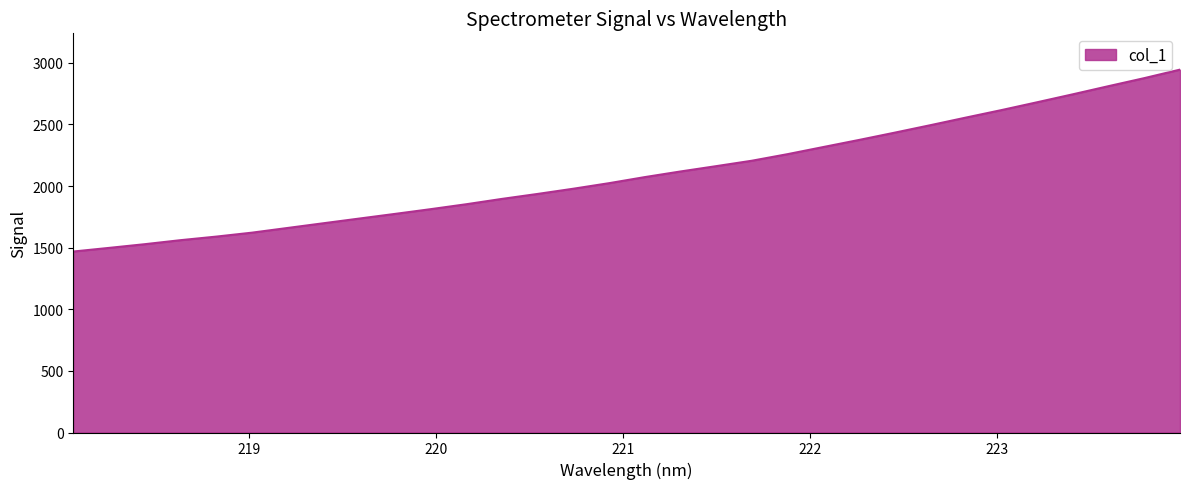

What is the greatest value displayed?

2945.1